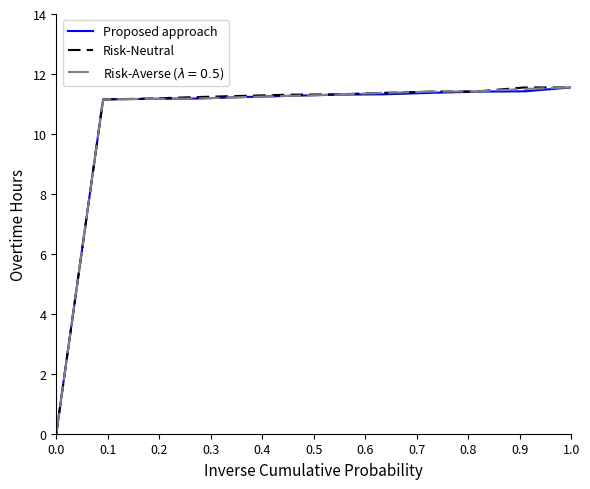

How many series are shown in this chart?

3